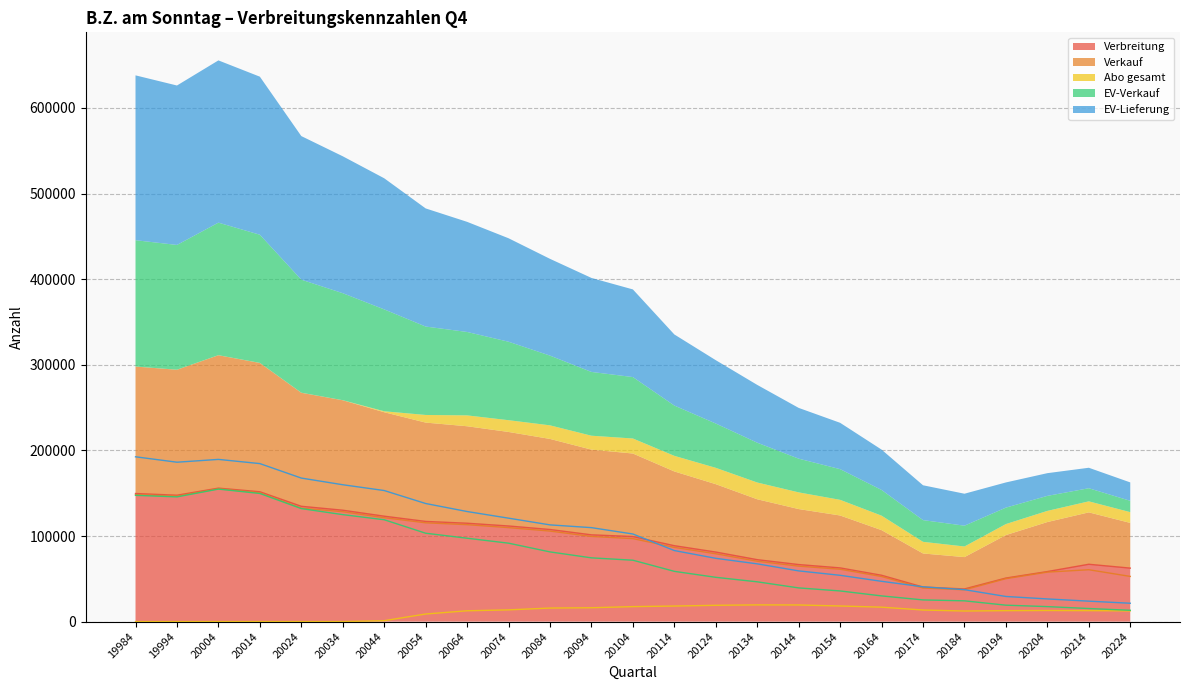

How many interior local peaks does the Verkauf series have?

2